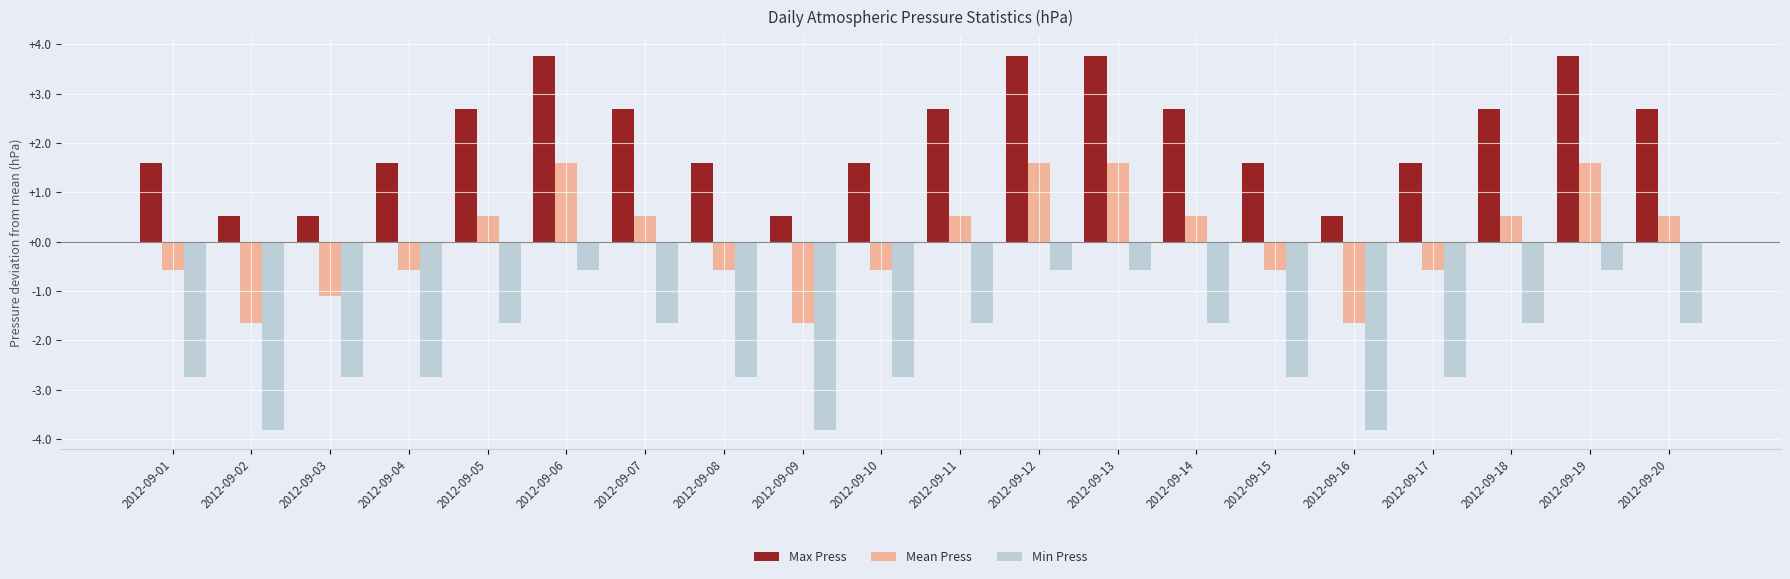

Are the bars grouped side by side (vs. stacked)?

Yes